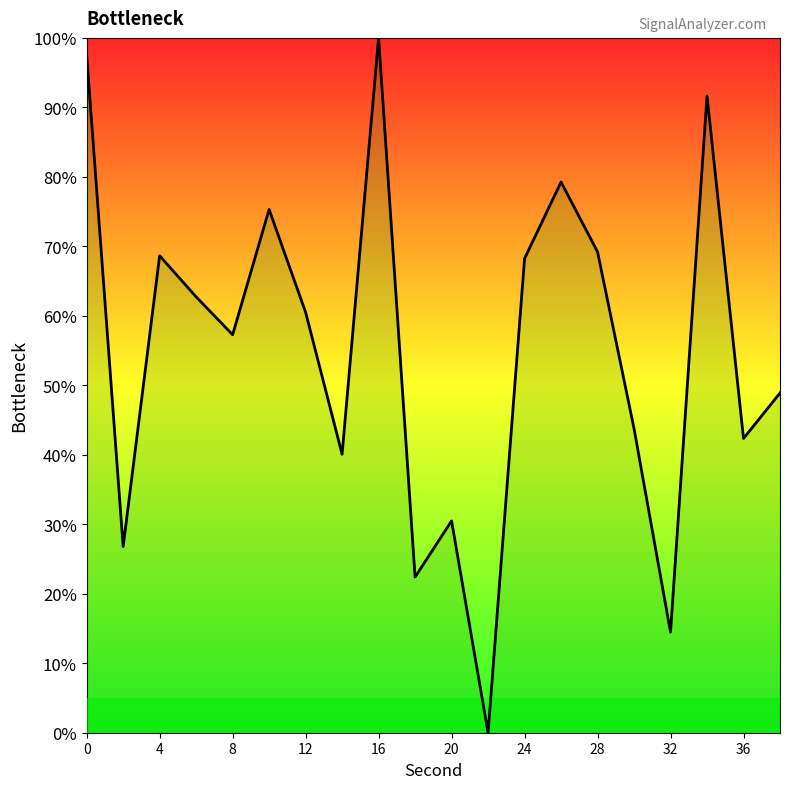

What is the change in value from 0 to 24?

-29.3